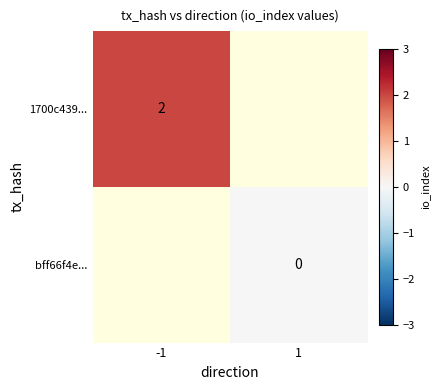

Is it true that 1700c439... equals 2 at -1?

True